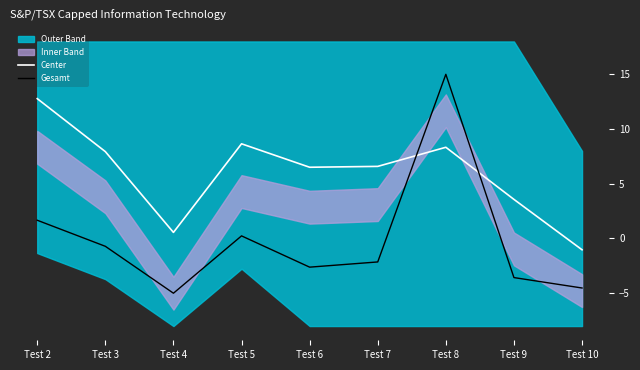

At how many categories does at least one series exceed 6?

6